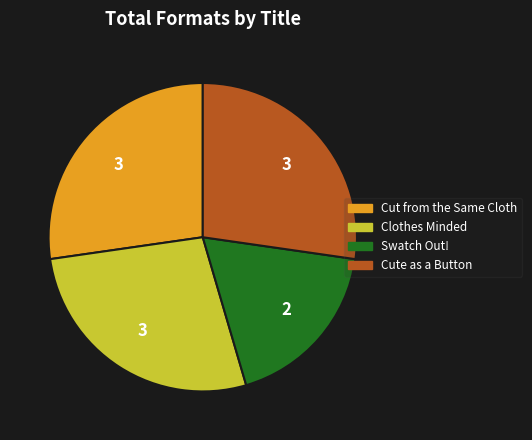

Combined, do Swatch Out! and Cute as a Button account for over 50%?

No